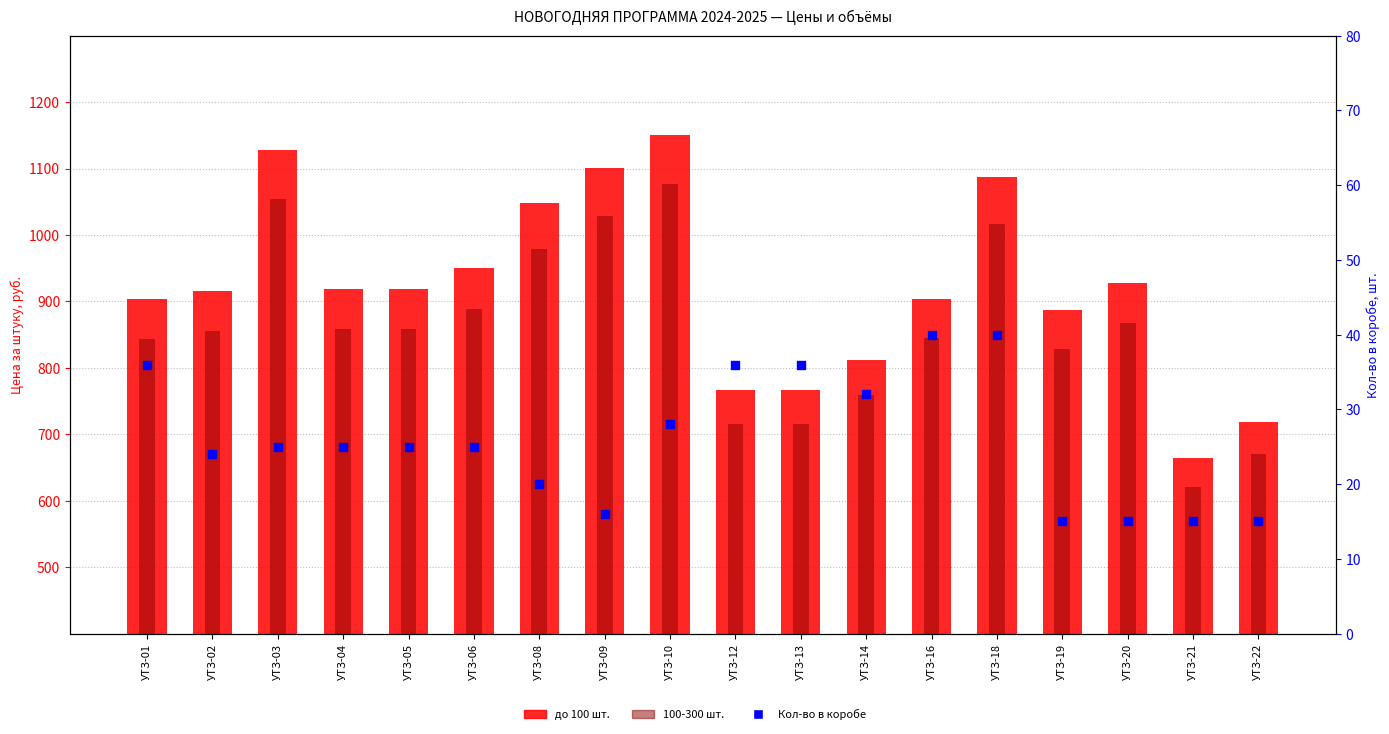

Which series has the largest total across all categories?

до 100 шт.